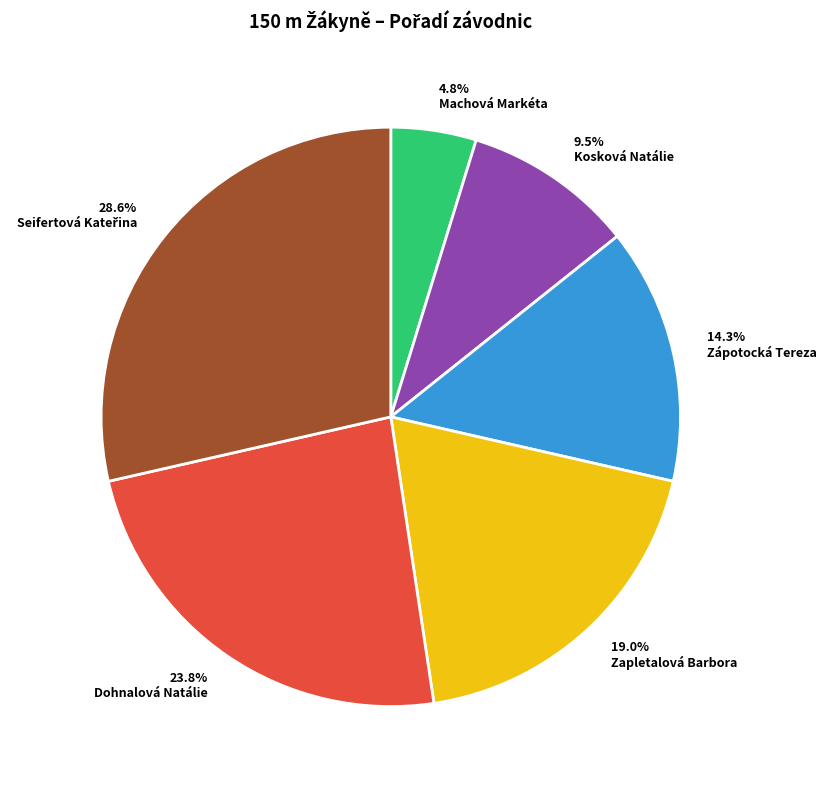

Which has a higher value, 23.8% Dohnalová Natálie or 9.5% Kosková Natálie?

23.8% Dohnalová Natálie